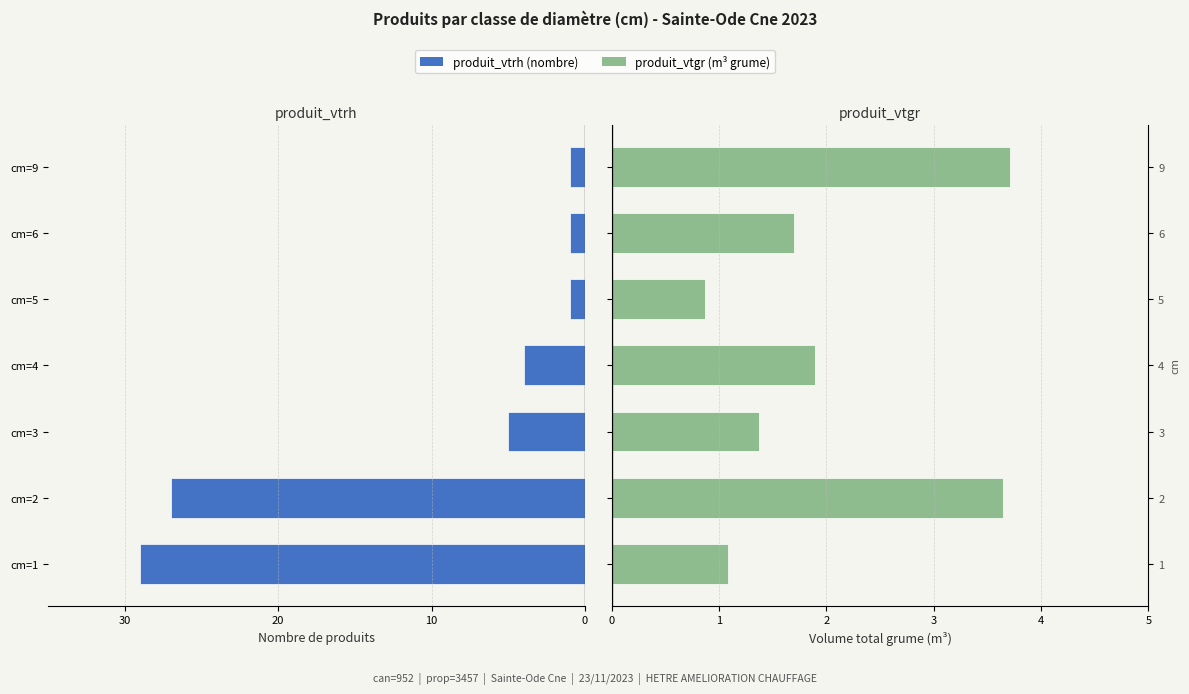

True or false: produit_vtgr has a value of 2.3 at cm=6.

False